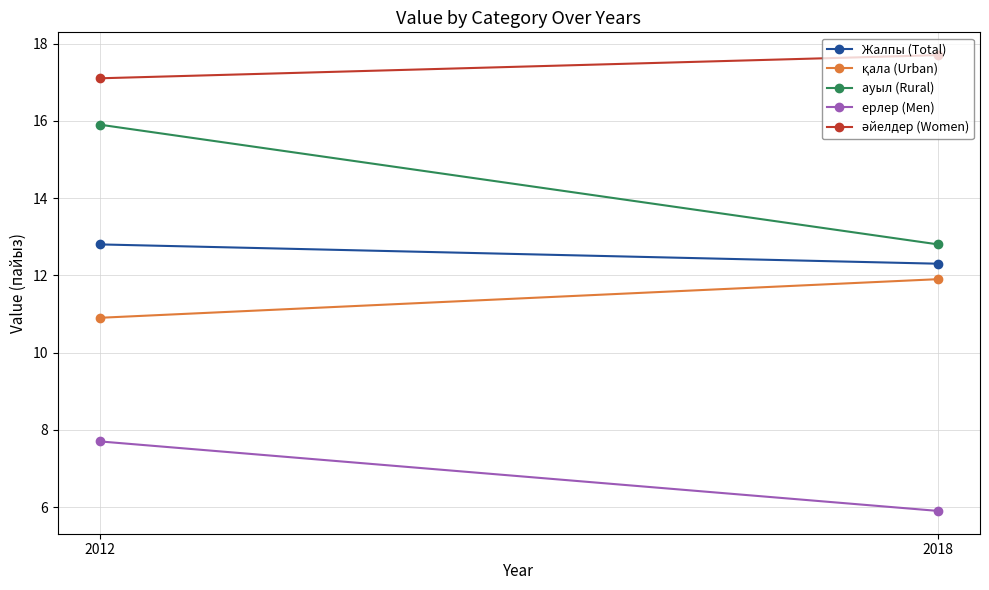

Read the ерлер (Men) value at 2018.

5.9